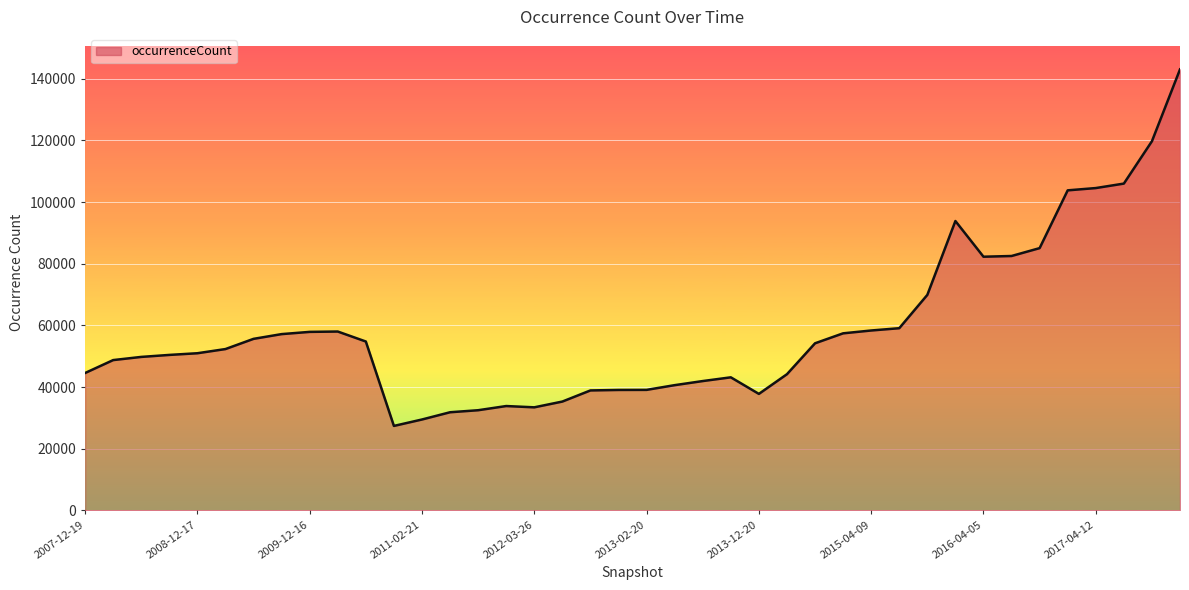

What is the difference between the maximum and minimum values?

115640